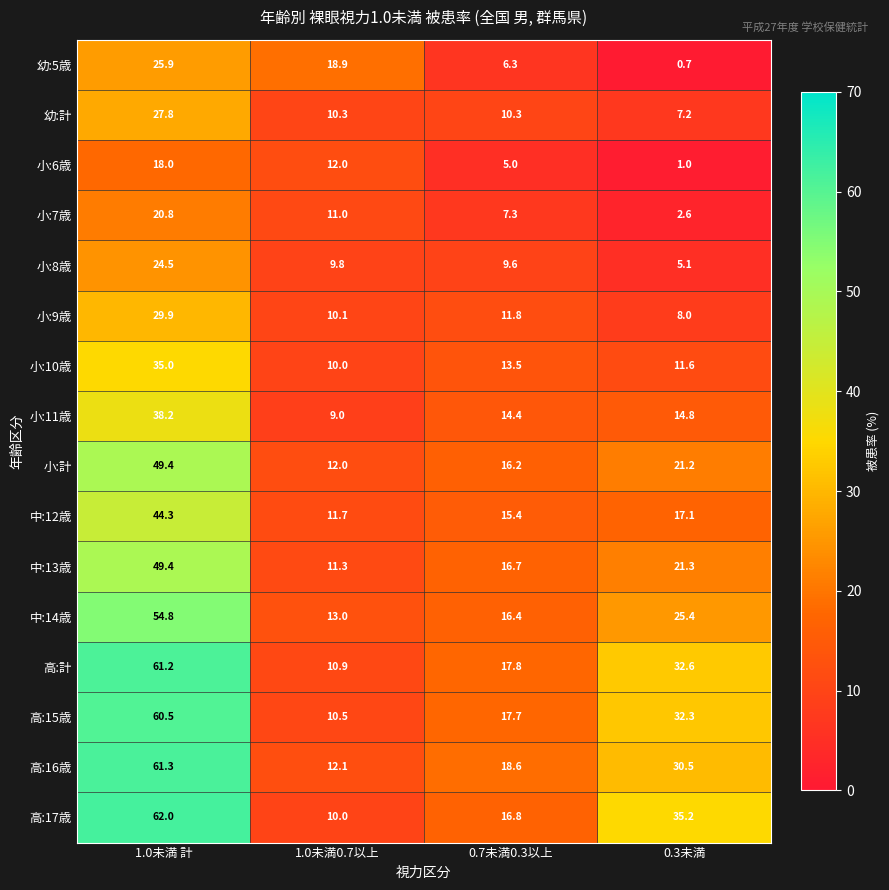

Is it true that 小:10歳 equals 13.5 at 0.7未満0.3以上?

True